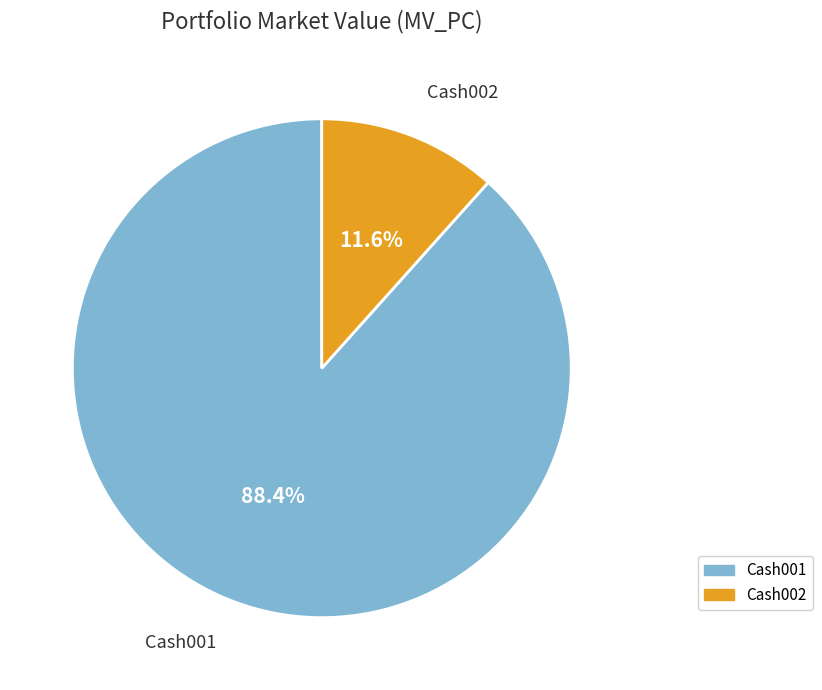

Between Cash002 and Cash001, which is larger?

Cash001